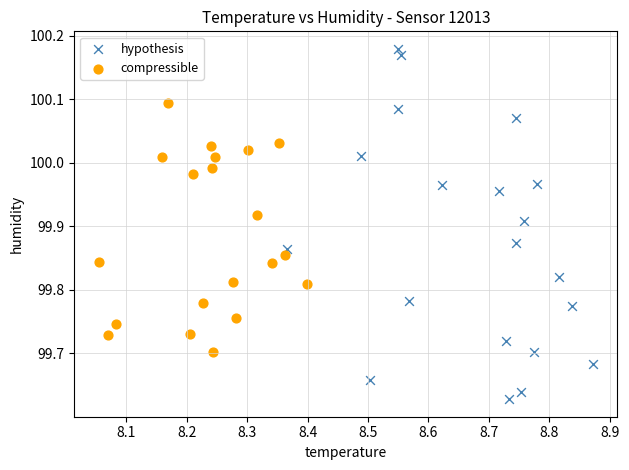

Which series reaches the minimum Y coordinate?

hypothesis